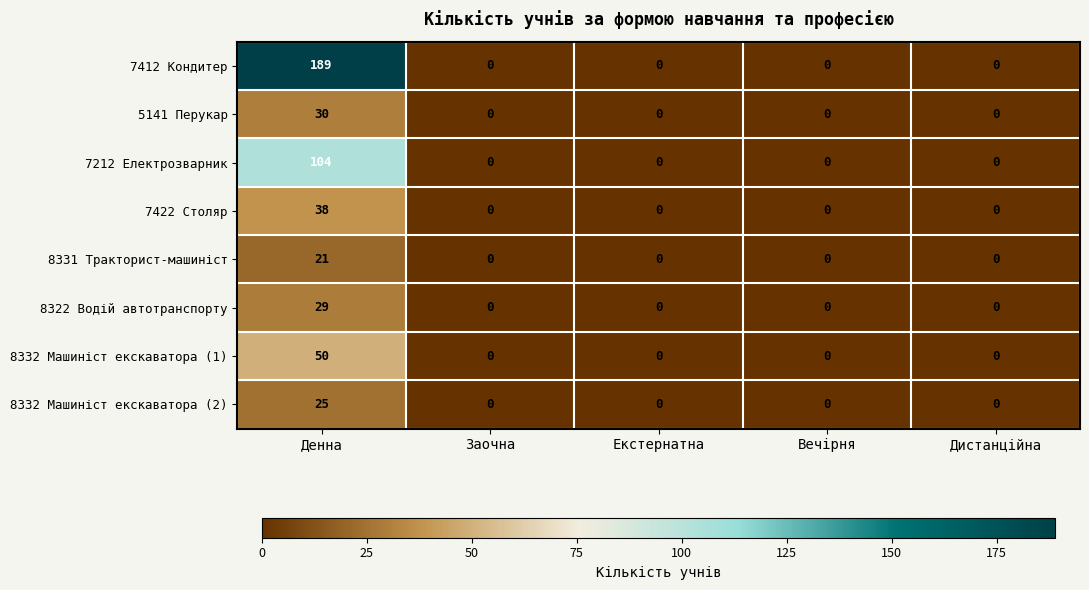

Which series has the largest range (max minus min)?

7412 Кондитер